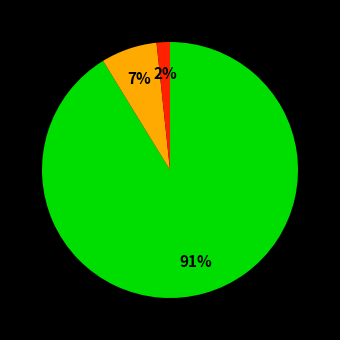

Is there a majority slice in this chart?

Yes